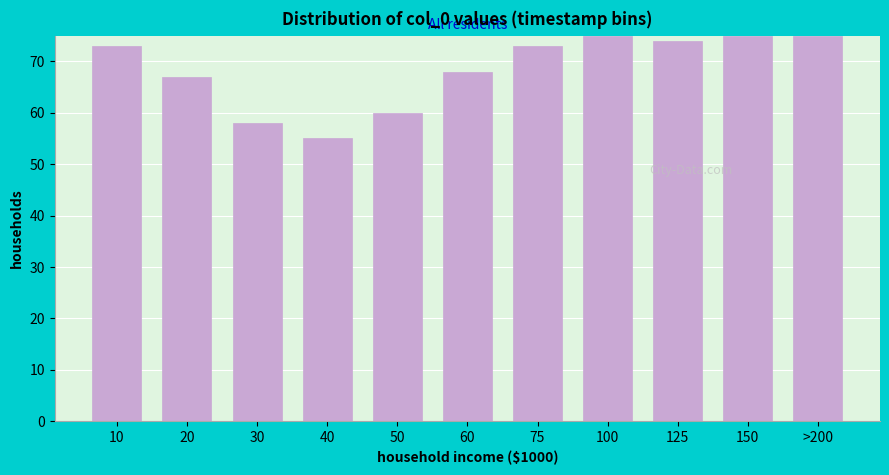

Reading right to left, what are all the values shown in this chart?

>200=75	150=75	125=74	100=75	75=73	60=68	50=60	40=55	30=58	20=67	10=73